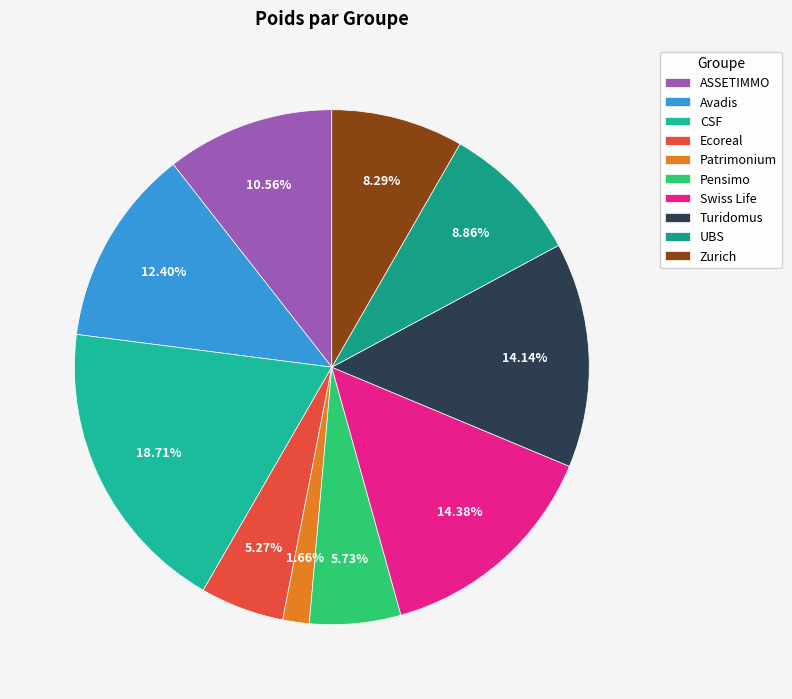

Which category has the biggest portion of the pie?

CSF